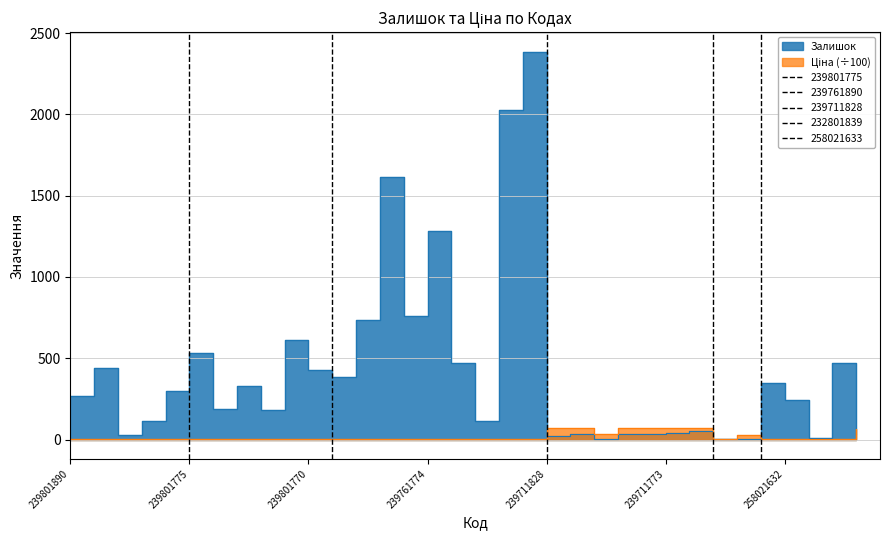

Which series changed the most between 239711828 and 239711776?

Ціна